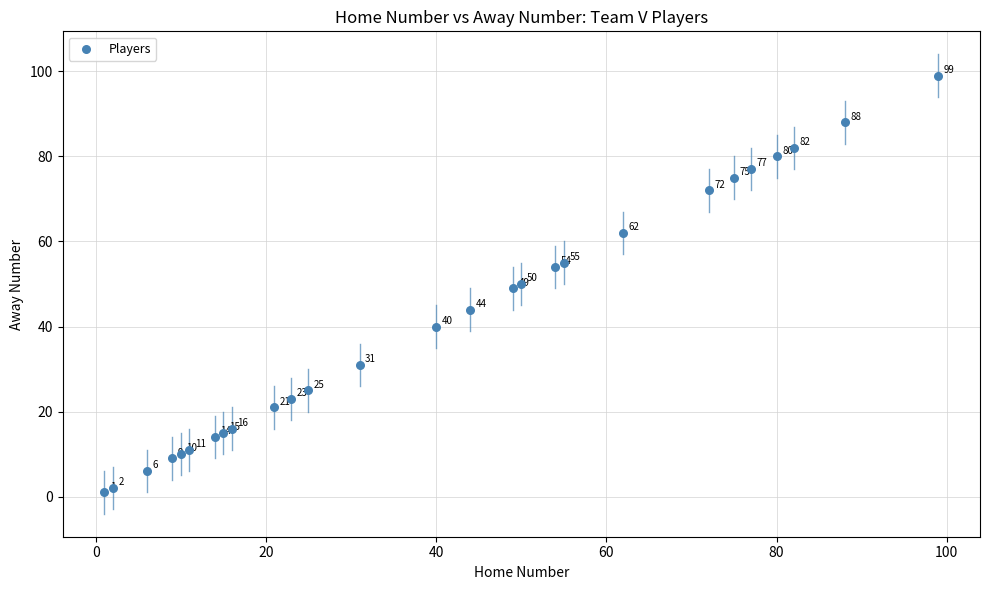

What Y value in the scatter plot is closest to 50?

50